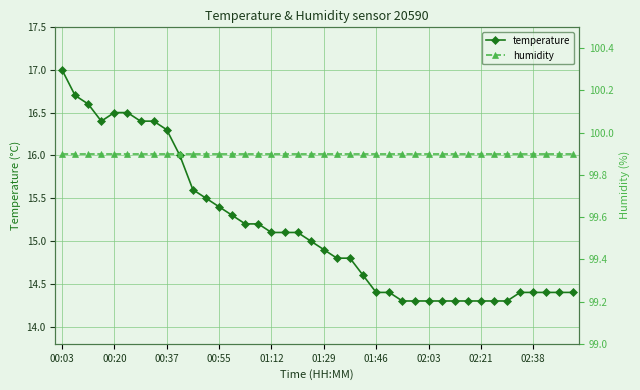

Is it true that temperature equals 25.5 at 01:29?

False